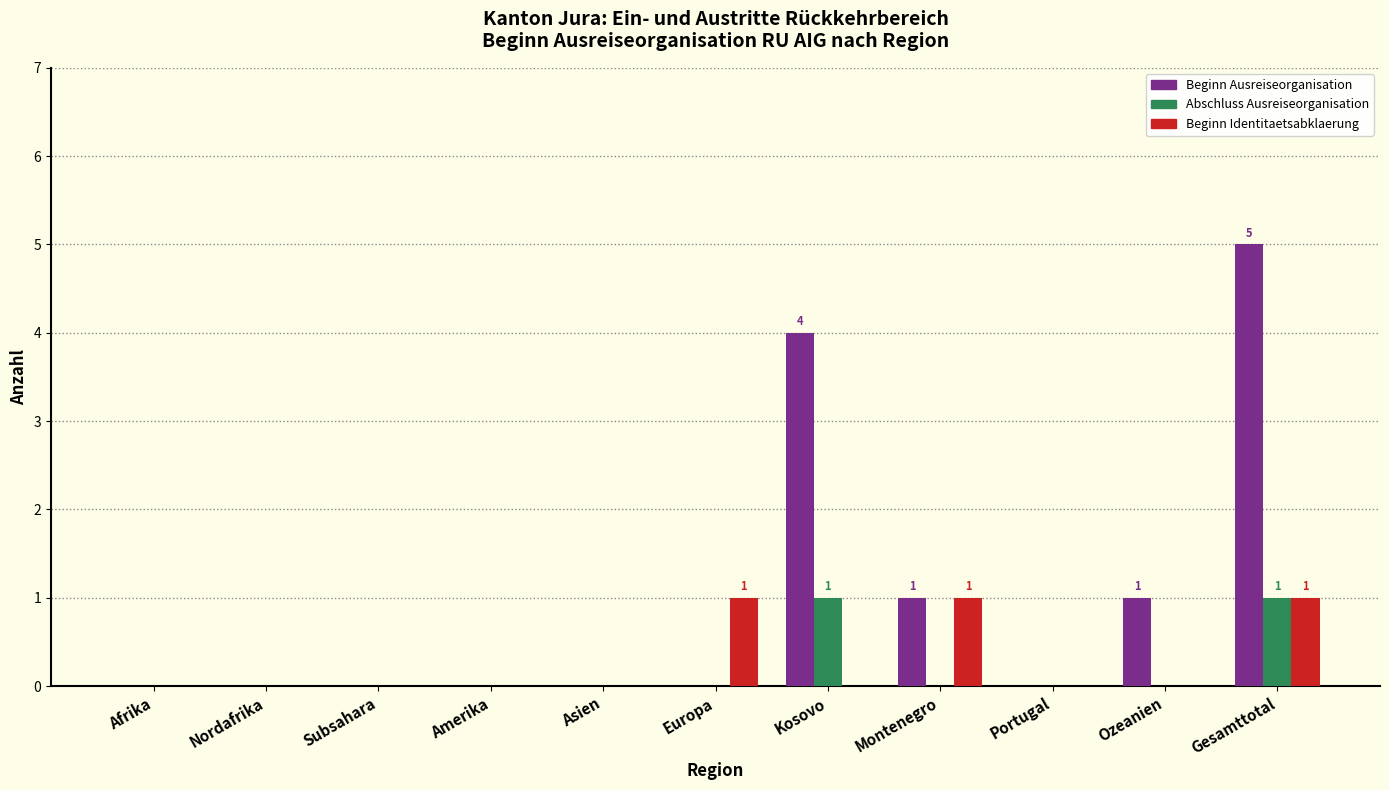

The Abschluss Ausreiseorganisation series shows 1 at Kosovo. True or false?

True